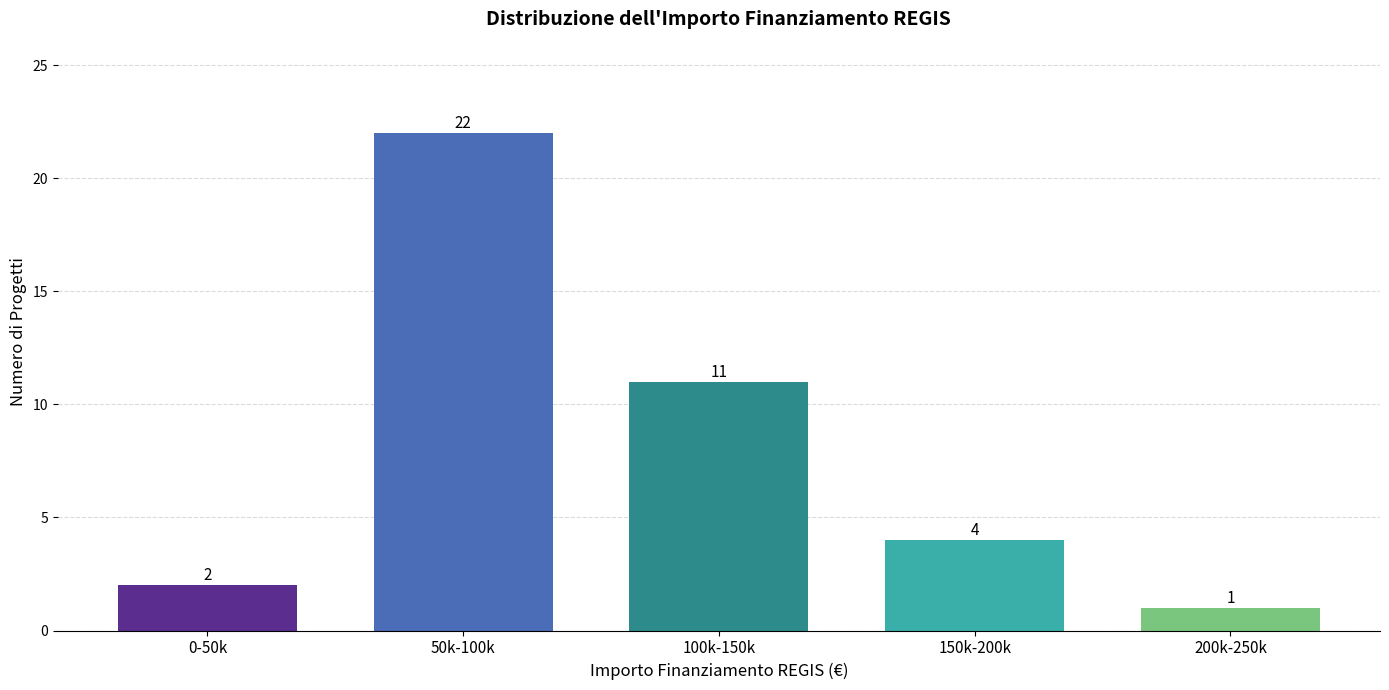

Reading left to right, list all the values displayed in this chart.

0-50k=2	50k-100k=22	100k-150k=11	150k-200k=4	200k-250k=1